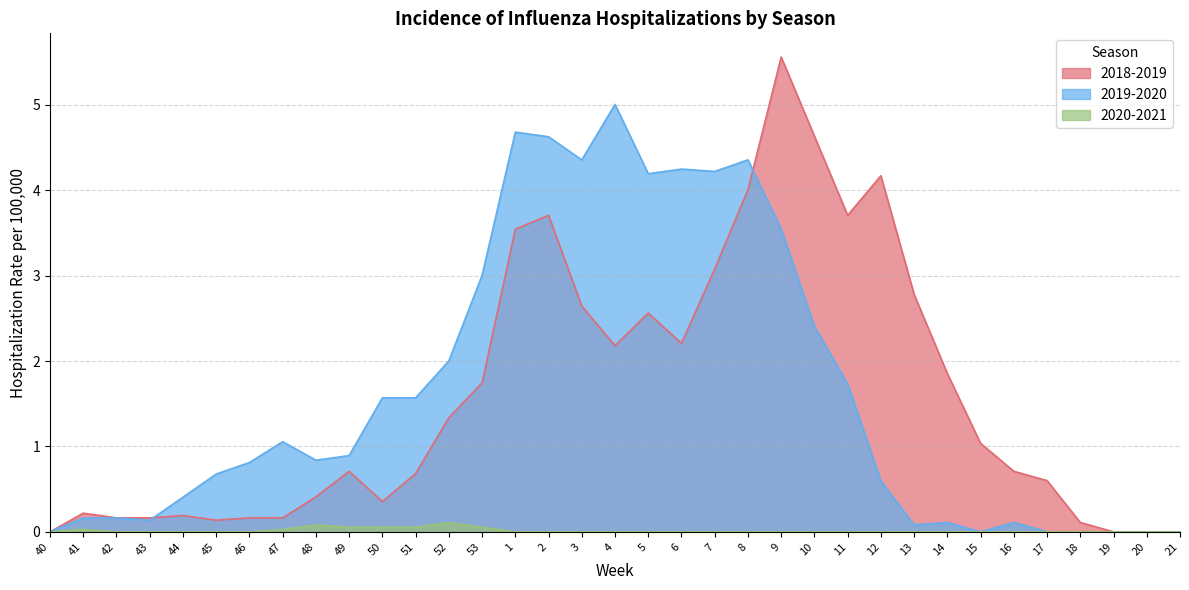

True or false: 2020-2021 and 2018-2019 intersect in this chart.

False